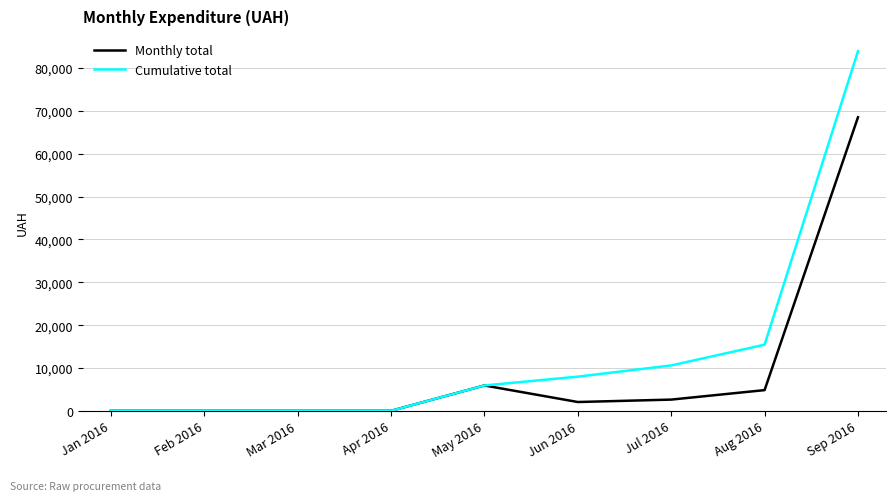

Which series has the widest spread of values?

Cumulative total